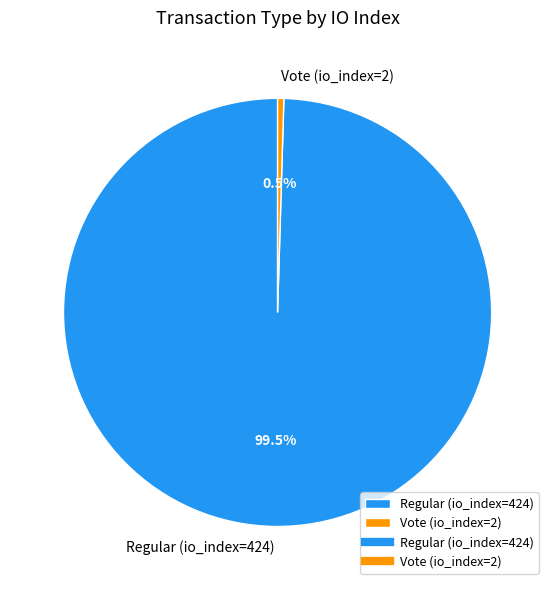

What is the total percentage of Regular (io_index=424) and Vote (io_index=2)?

100.0%